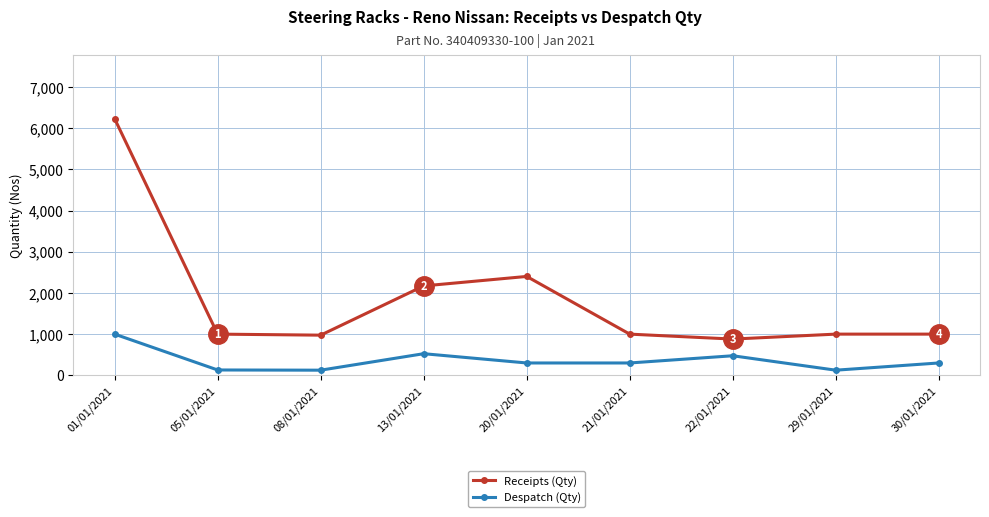

What is the spread (max minus min) of values at 13/01/2021?

1645